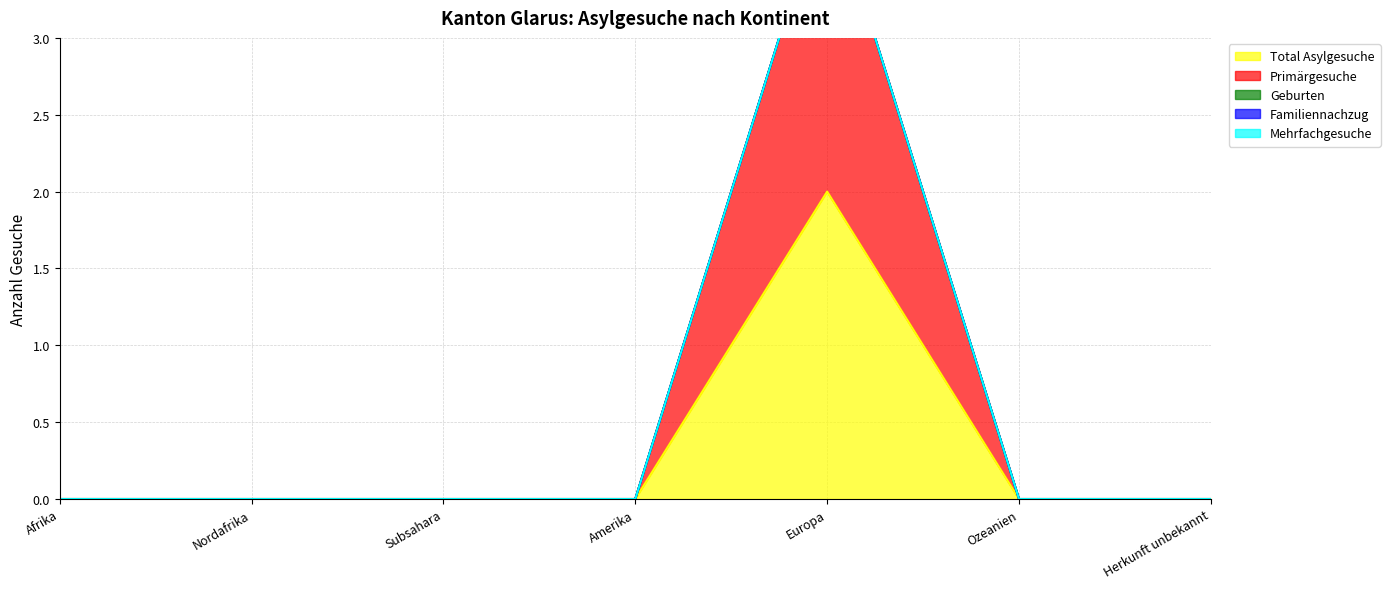

At which label does Familiennachzug reach its minimum?

Afrika